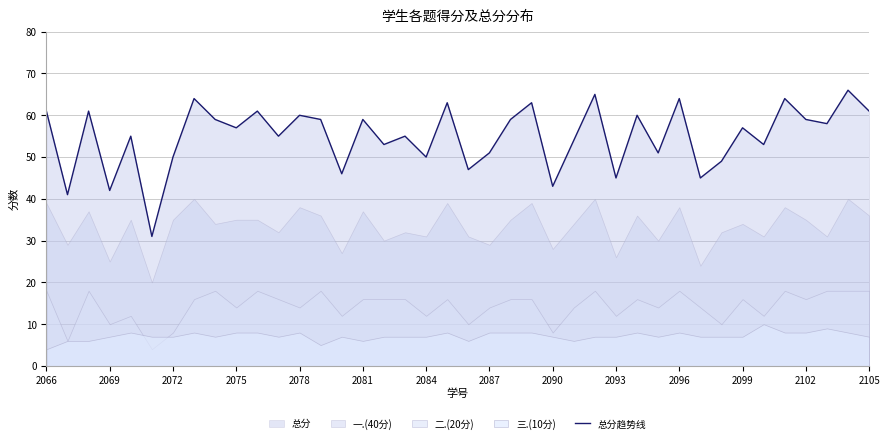

What is the sum of all values?

2196